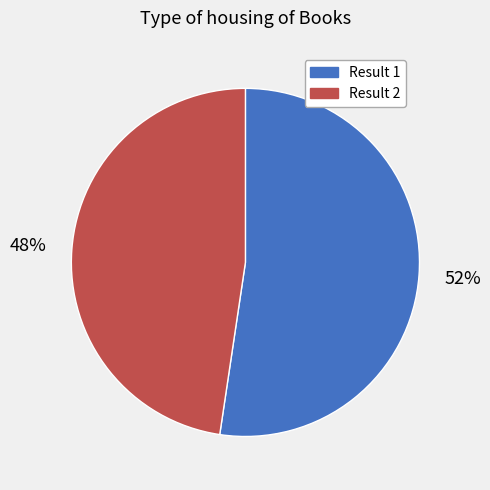

Between Result 1 and Result 2, which is larger?

Result 1